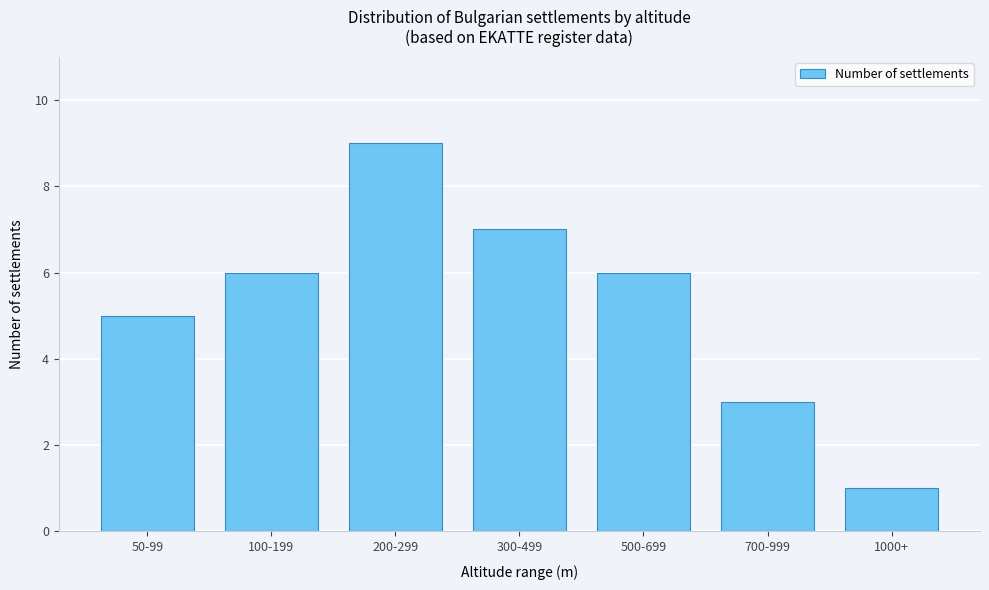

Reading left to right, list all the values displayed in this chart.

5	6	9	7	6	3	1